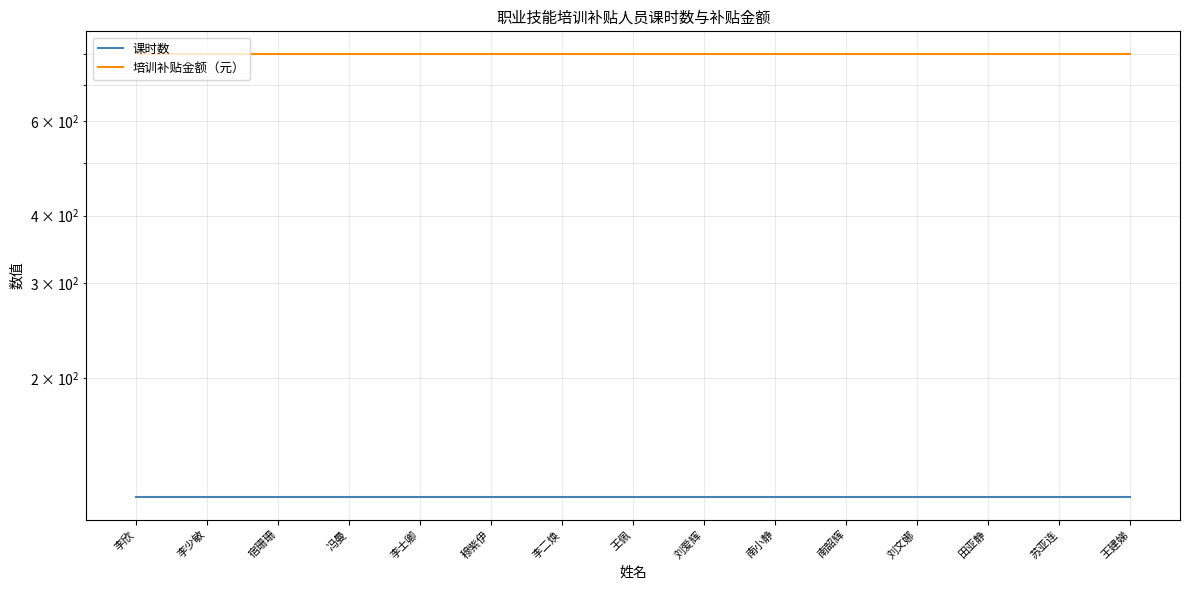

What is the label of the 5th point from the right?

南韶辉